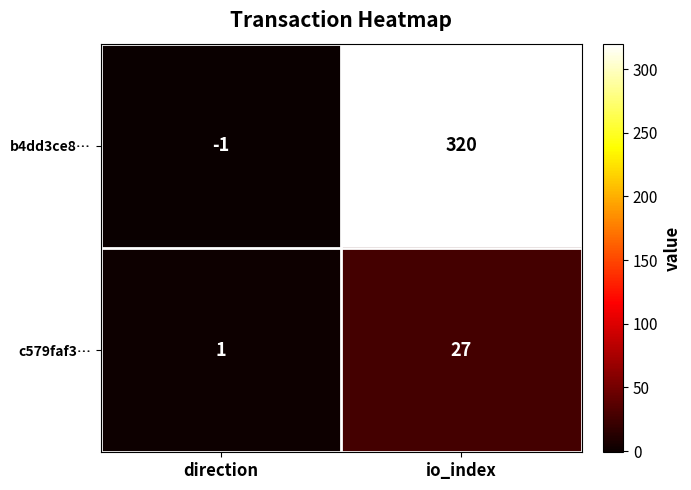

Between direction and io_index, which series saw the biggest shift?

b4dd3ce8…